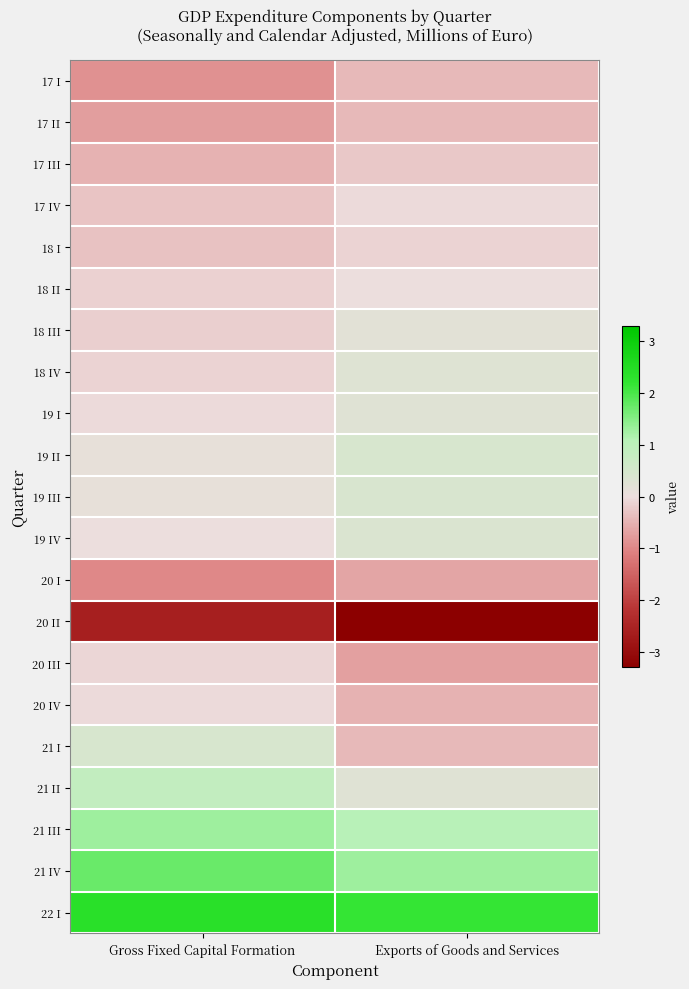

Rank the series by their maximum value, from lowest to highest.

20 II, 20 I, 17 II, 17 I, 17 III, 18 I, 20 III, 17 IV, 20 IV, 18 II, 18 III, 19 I, 18 IV, 19 IV, 19 III, 19 II, 21 I, 21 II, 21 III, 21 IV, 22 I